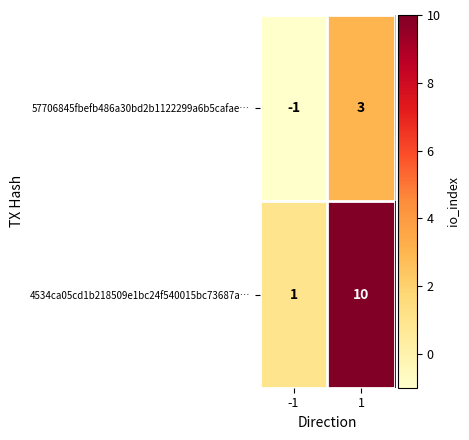

At how many categories does at least one series exceed 0?

2